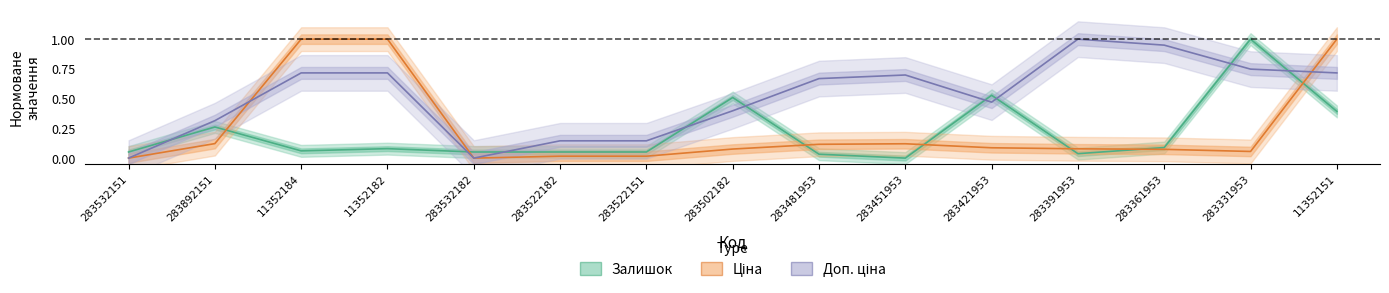

Which series has the widest spread of values?

Залишок